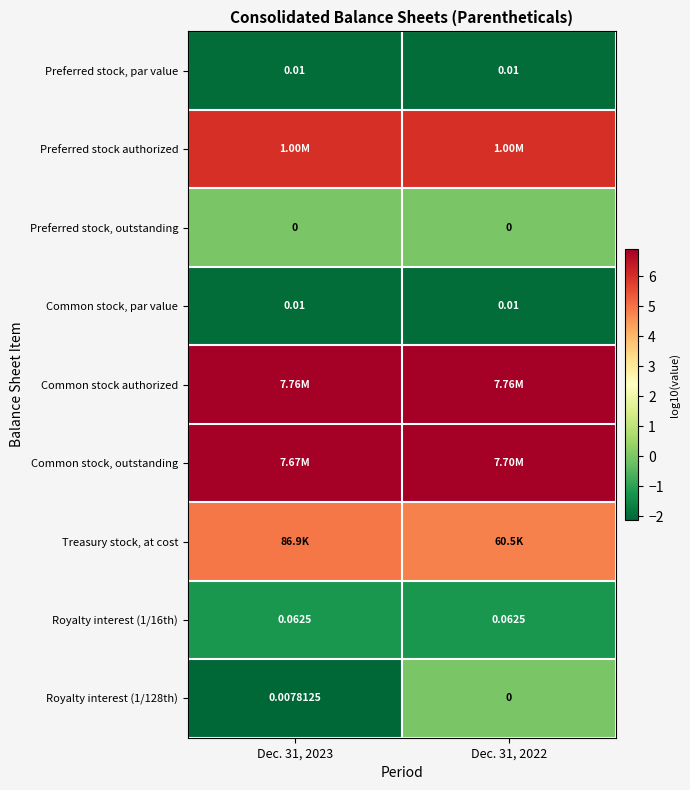

Between Dec. 31, 2022 and Dec. 31, 2023, which is larger?

Dec. 31, 2022